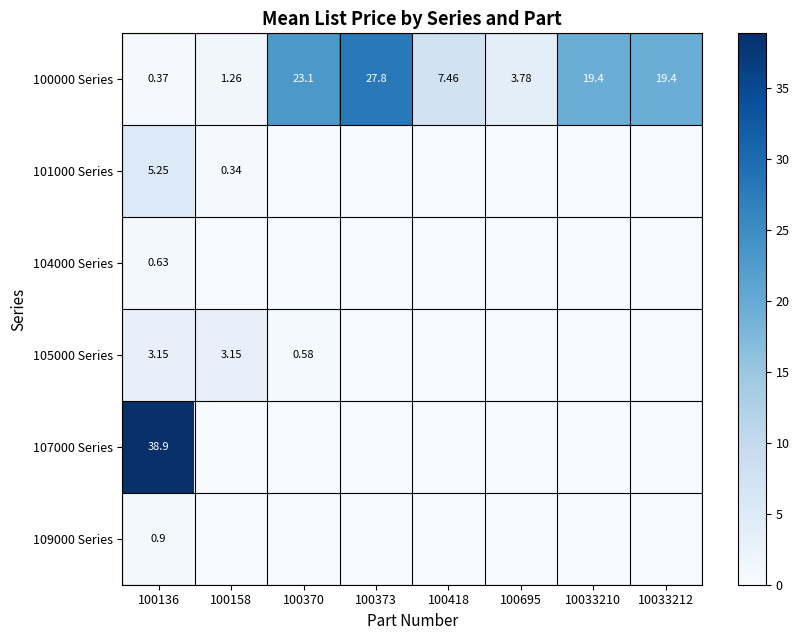

What is the sum of the 100000 Series values at 10033210 and 100370?

42.5